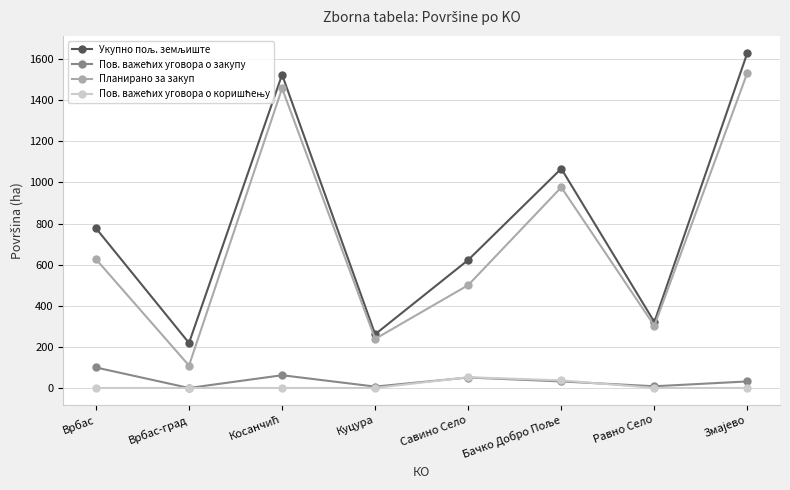

True or false: Планирано за закуп has a value of 816.8 at Врбас.

False